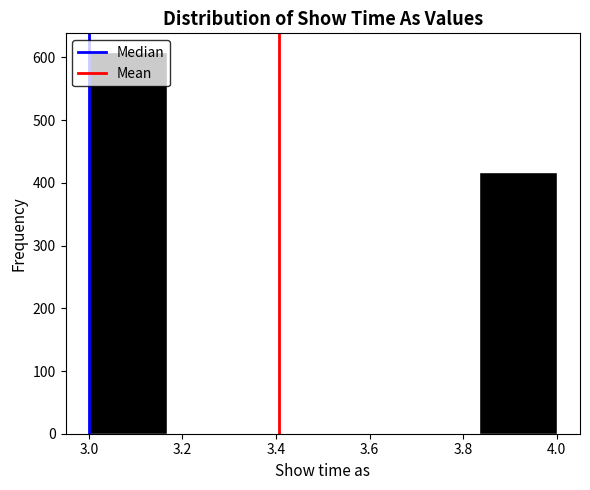

Reading left to right, list every bar in this chart as the range it spans on the x-axis followed by its height. Neither the bar edges nor the heights are printed on the chart, so give them approximately, as read against the axes.

3.00 to 3.16: 610
3.16 to 3.34: 0
3.34 to 3.50: 0
3.50 to 3.66: 0
3.66 to 3.84: 0
3.84 to 4.00: 420